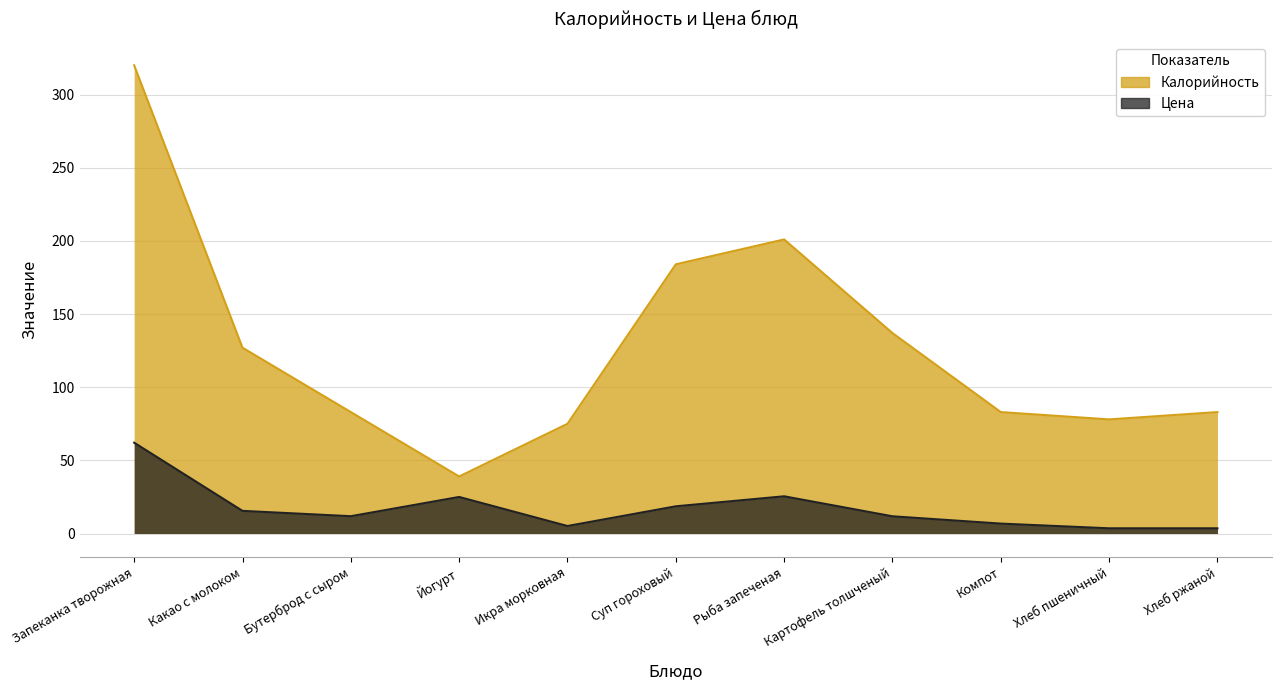

Between Икра морковная and Какао с молоком, which is larger?

Какао с молоком